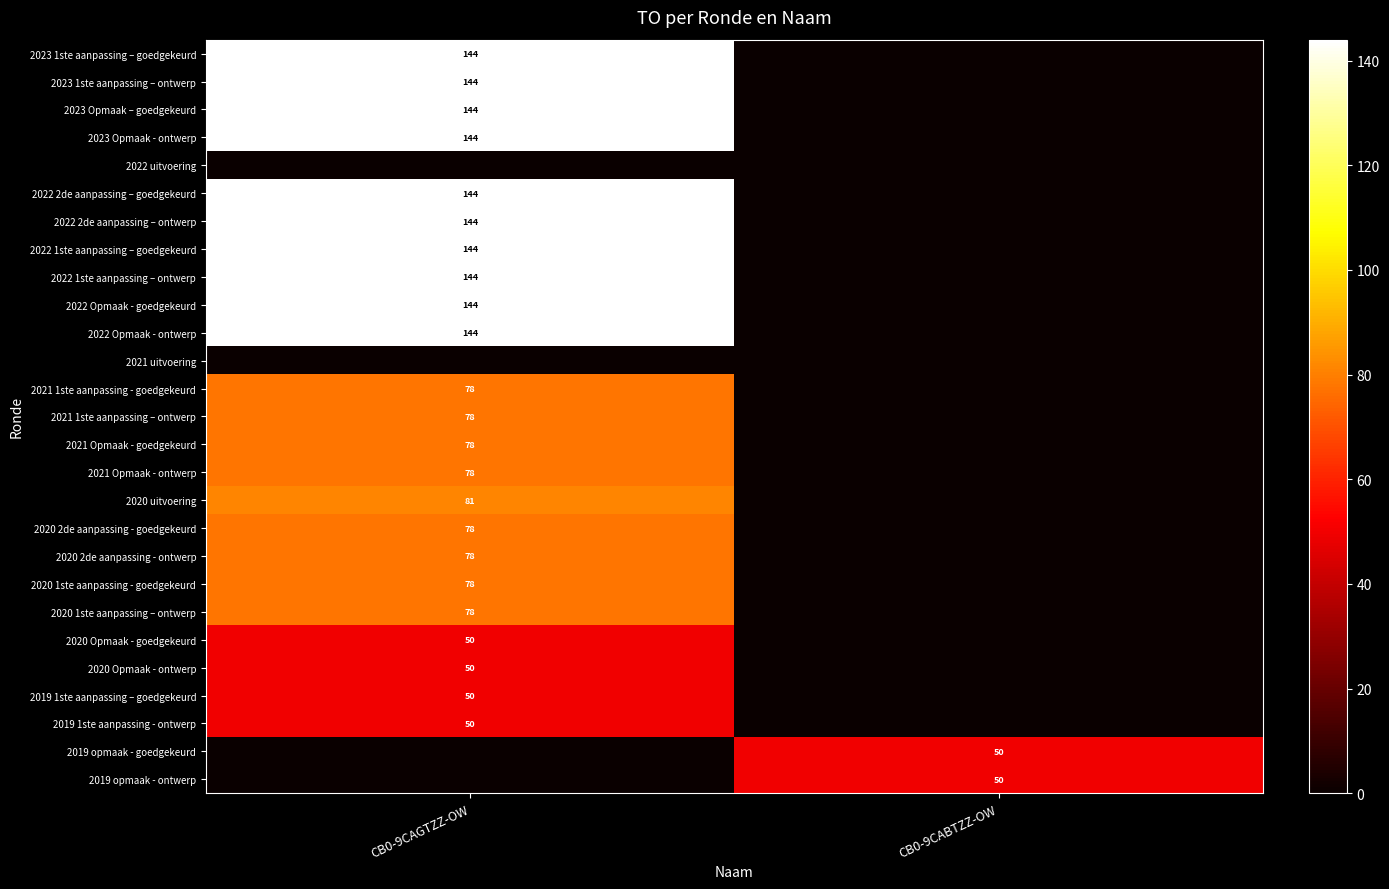

How many series are shown in this chart?

27